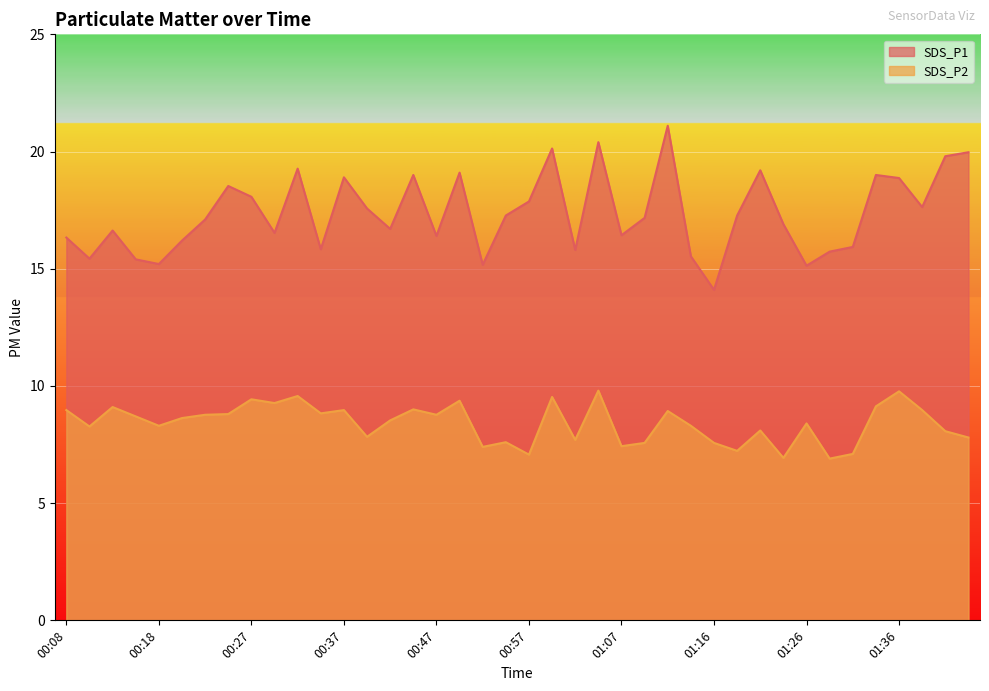

What is the difference between the SDS_P1 values at 01:09 and 01:34?

1.8